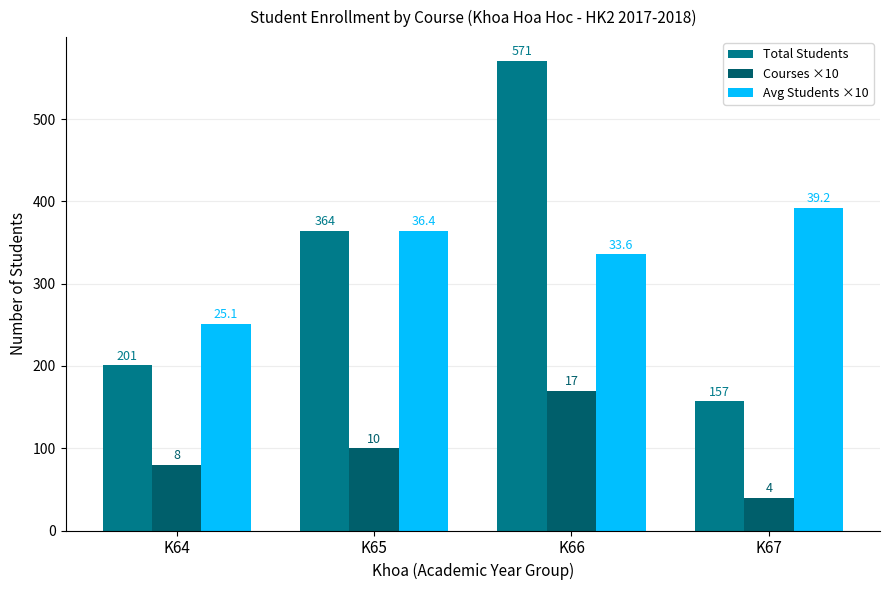

How many bars are there in each group?

3